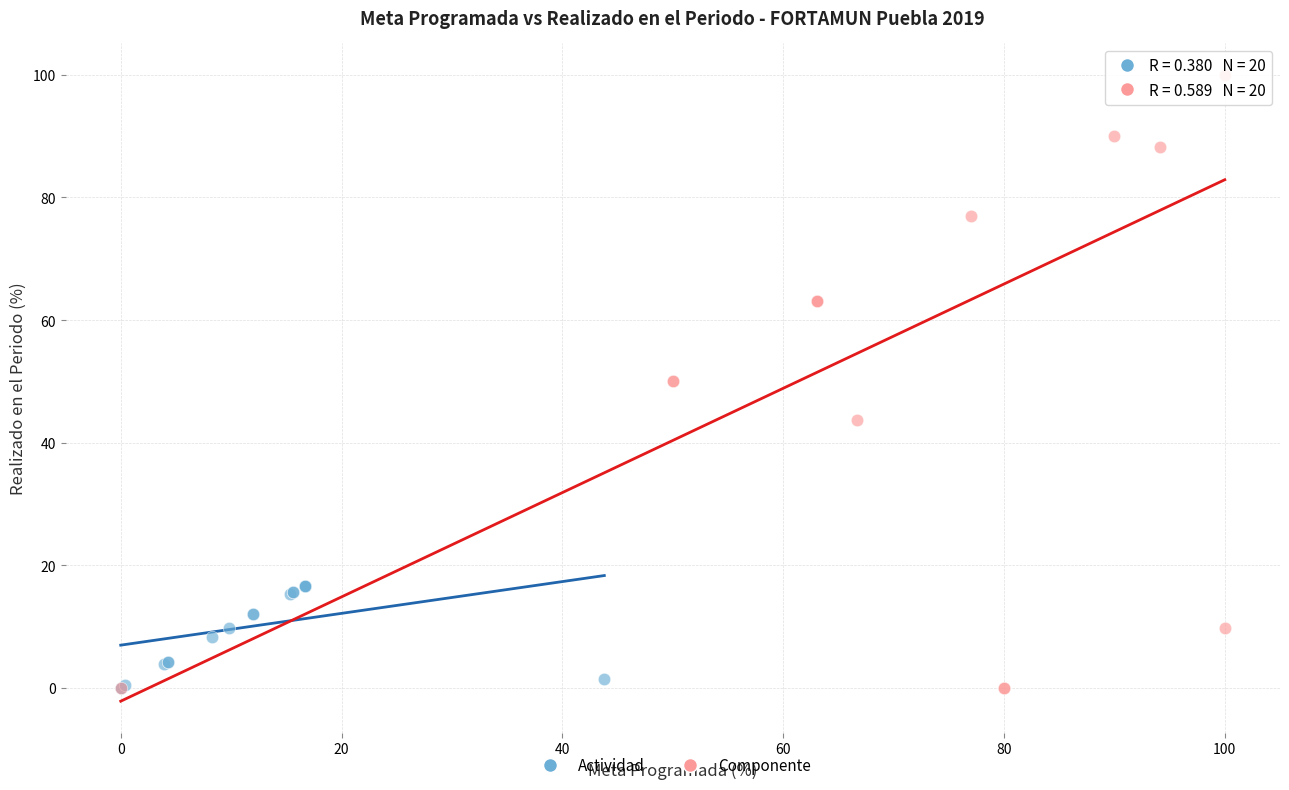

Which series contains the highest Y value?

Componente